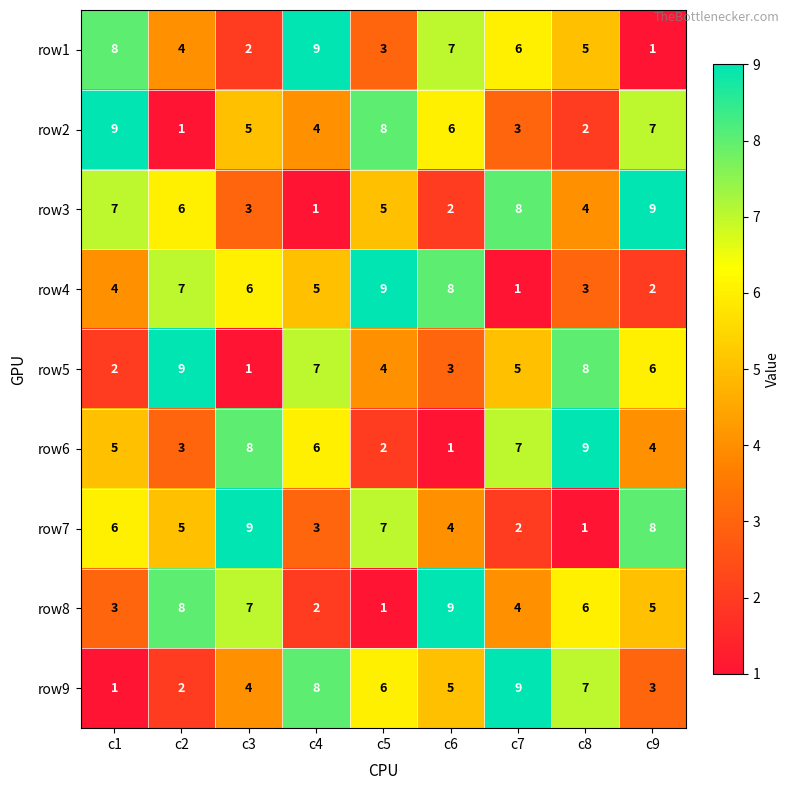

The value of row6 at c2 is 1. True or false?

False